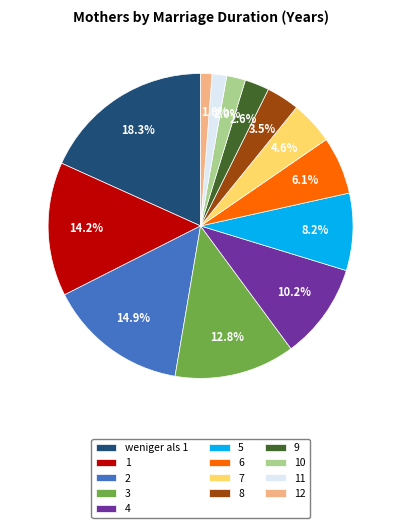

Which has a higher value, 3 or 9?

3